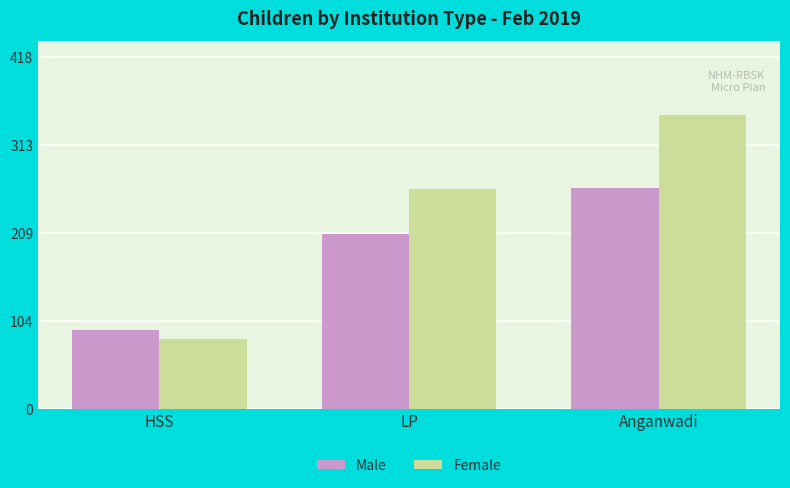

What is the label of the 3rd bar from the left?

Anganwadi